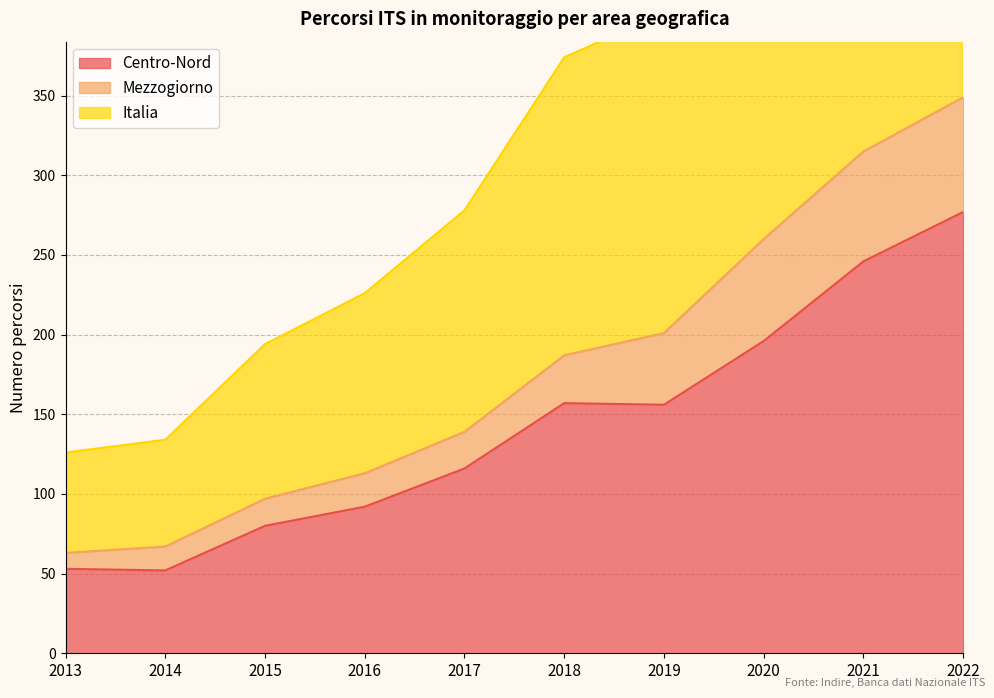

Which category has the lowest value in the Italia series?

2013